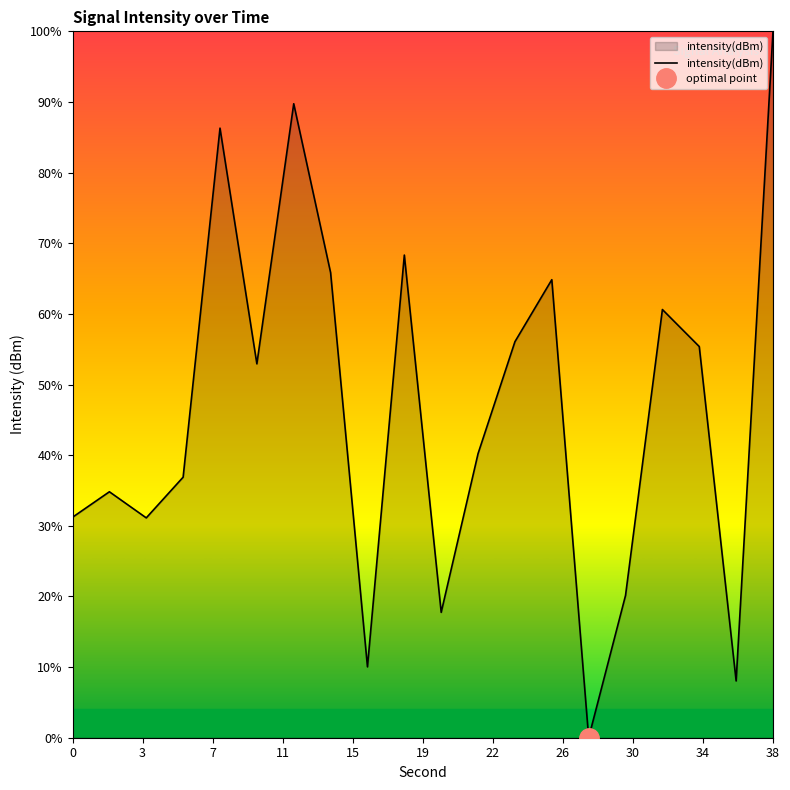

Reading right to left, list all the values displayed in this chart.

-115.0	-128.8	-121.7	-120.9	-127.0	-130.0	-120.3	-121.6	-124.0	-127.3	-119.8	-128.5	-120.1	-116.5	-122.1	-117.1	-124.5	-125.3	-124.8	-125.3